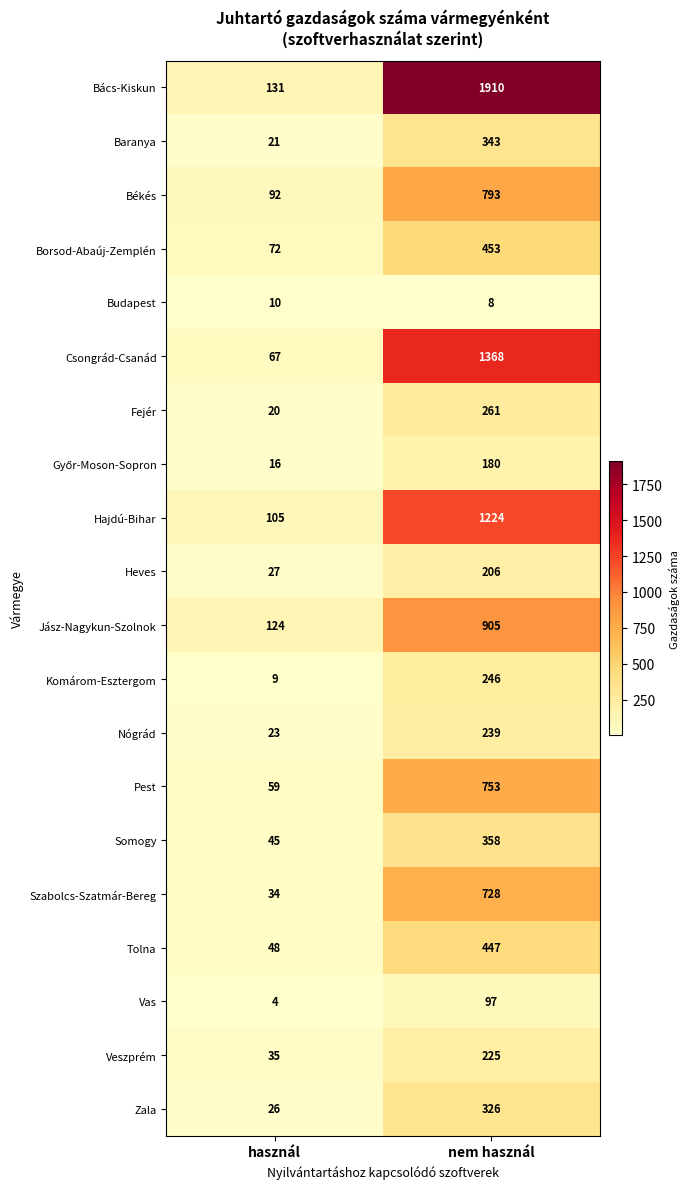

What is the spread (max minus min) of values at használ?

127